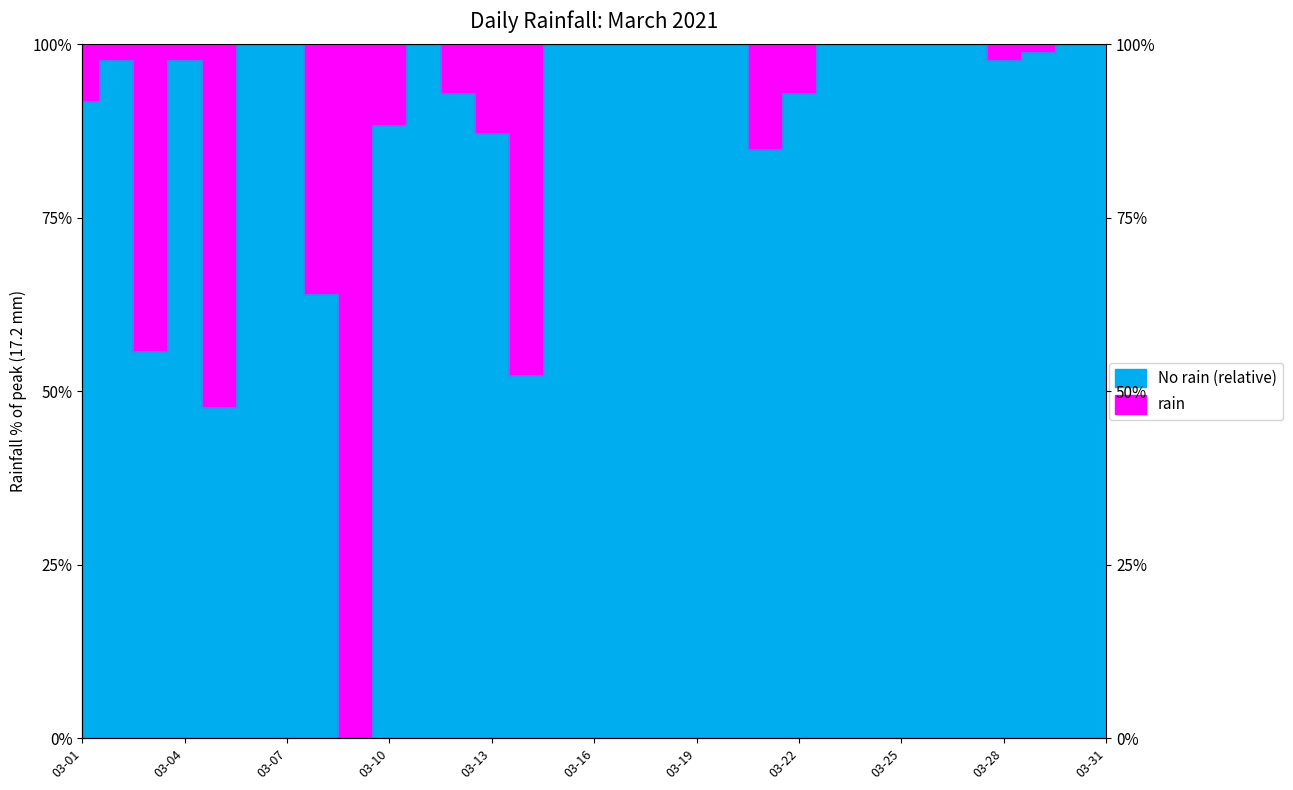

Rank the categories by value from lowest to highest.

2021-03-09, 2021-03-05, 2021-03-14, 2021-03-03, 2021-03-08, 2021-03-21, 2021-03-13, 2021-03-10, 2021-03-01, 2021-03-12, 2021-03-22, 2021-03-02, 2021-03-04, 2021-03-28, 2021-03-29, 2021-03-06, 2021-03-07, 2021-03-11, 2021-03-15, 2021-03-16, 2021-03-17, 2021-03-18, 2021-03-19, 2021-03-20, 2021-03-23, 2021-03-24, 2021-03-25, 2021-03-26, 2021-03-27, 2021-03-30, 2021-03-31